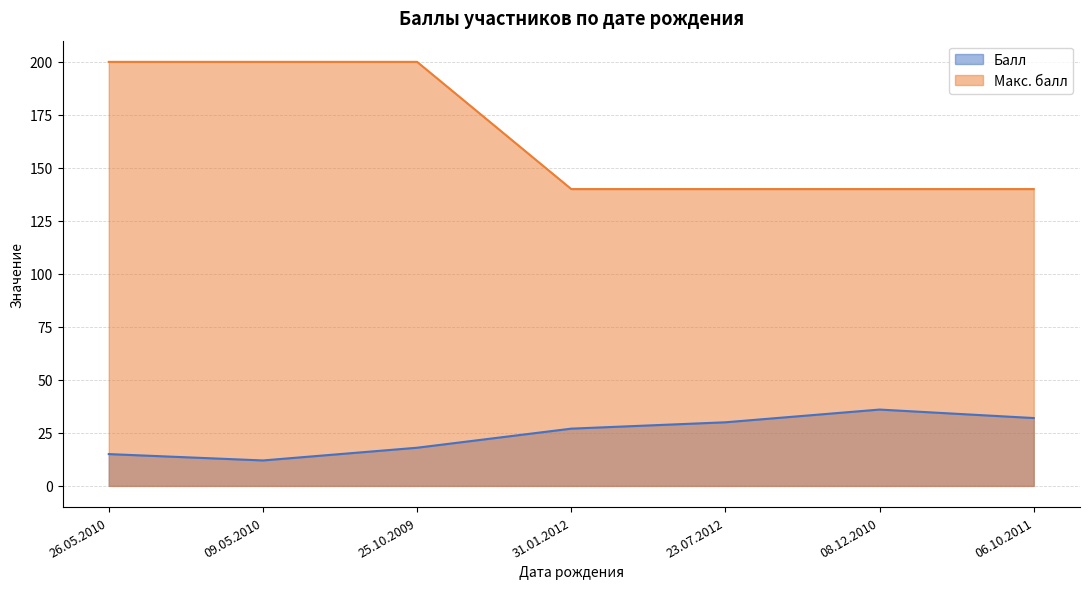

How many values in the Балл series are below 27?

3